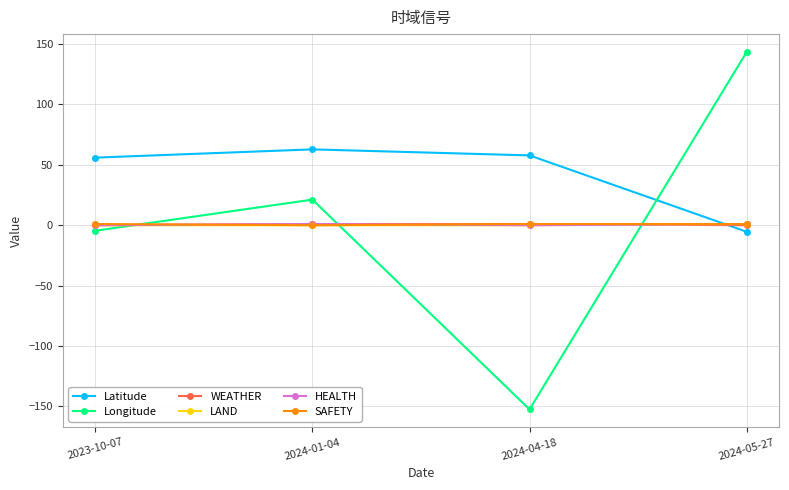

After their last crossing, which series has the higher values: HEALTH or Latitude?

HEALTH